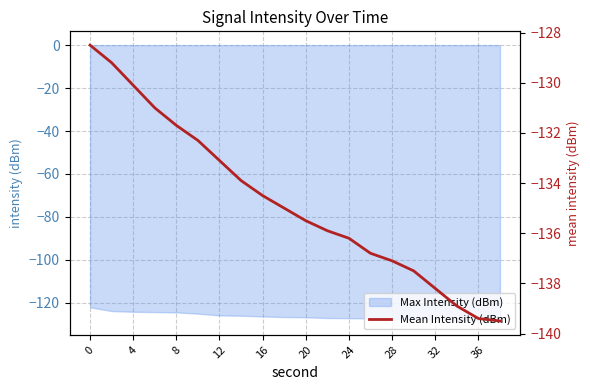

The Max Intensity (dBm) series shows -127.4 at 28. True or false?

True